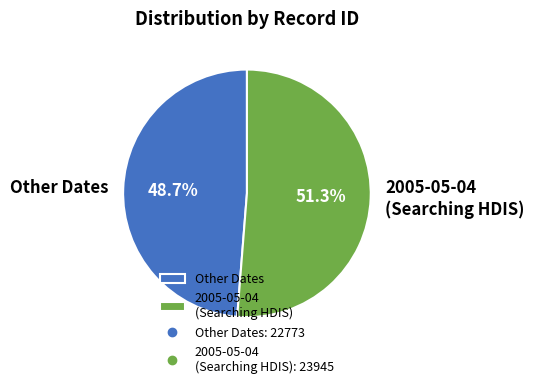

Between 2005-05-04 (Searching HDIS) and Other Dates, which is larger?

2005-05-04 (Searching HDIS)